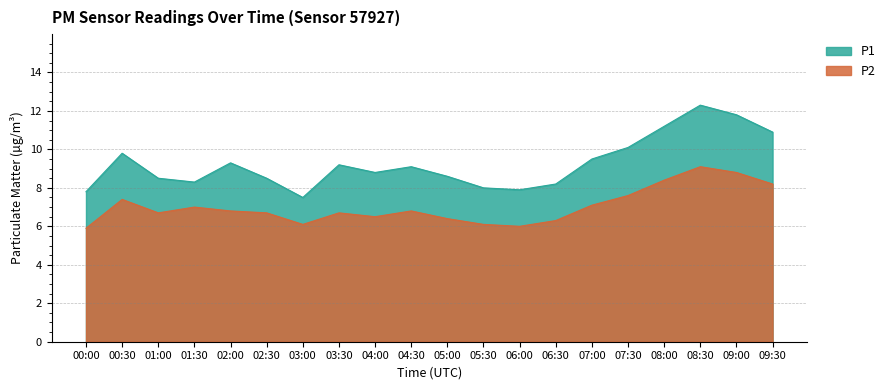

Which category has the highest value in the P1 series?

08:30